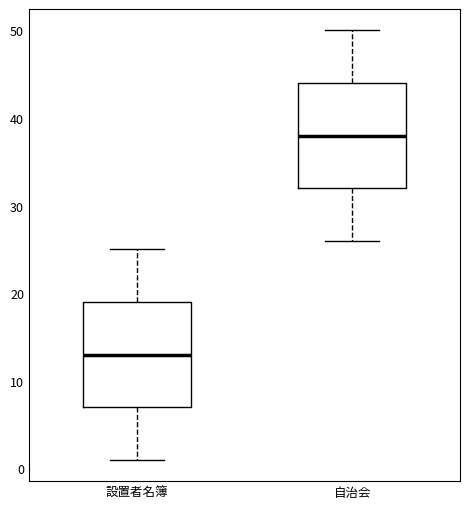

Reading left to right, transcribe this box plot: for each box, give where its median line is, the range the box spans, and where its two whiskers end, as read against the y-axis. The values are not printed on the chart, so give them approximately, as read against the axis.

設置者名簿: median 13, box 7 to 19, whiskers 1 to 25
自治会: median 38, box 32 to 44, whiskers 26 to 50